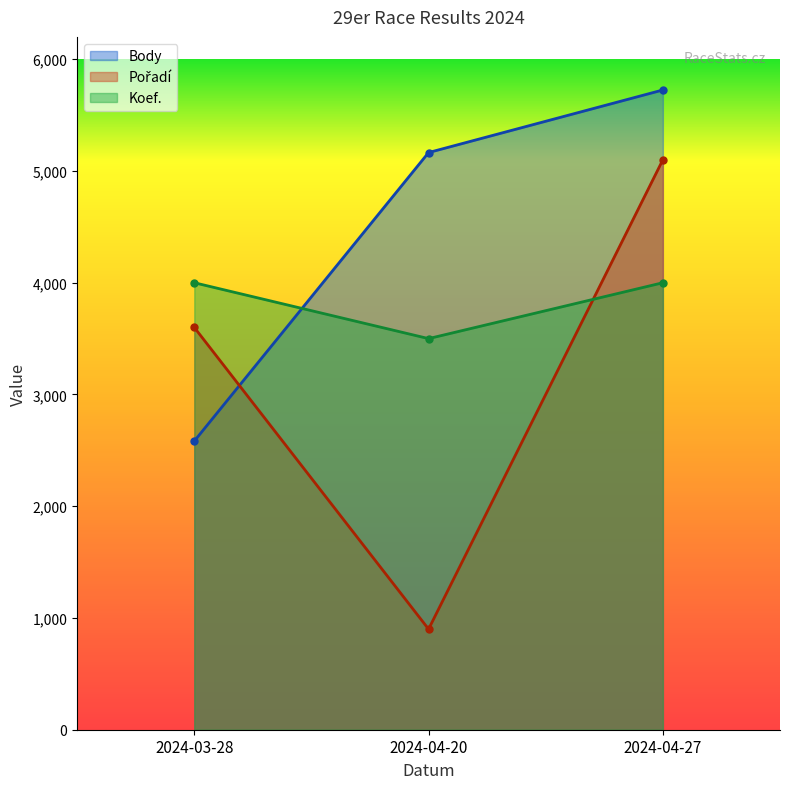

The value of Koef. at 2024-03-28 is 1215. True or false?

False